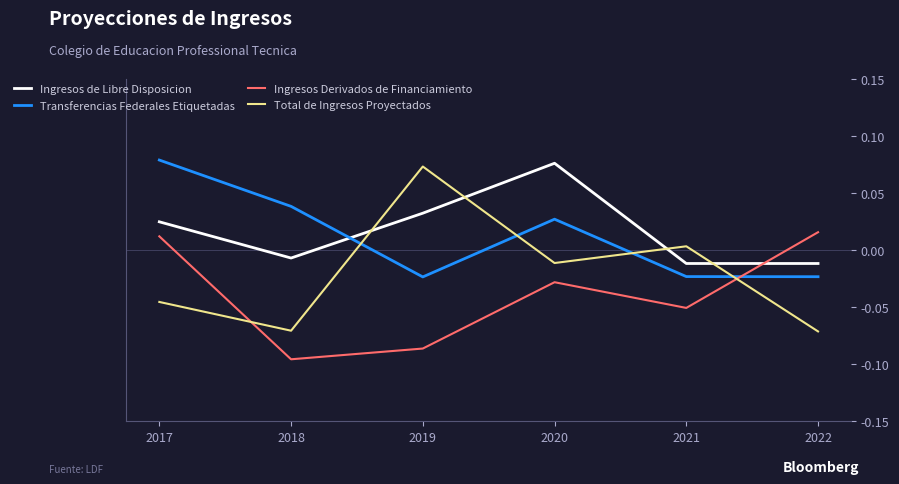

How many interior local valleys does the Ingresos Derivados de Financiamiento series have?

2